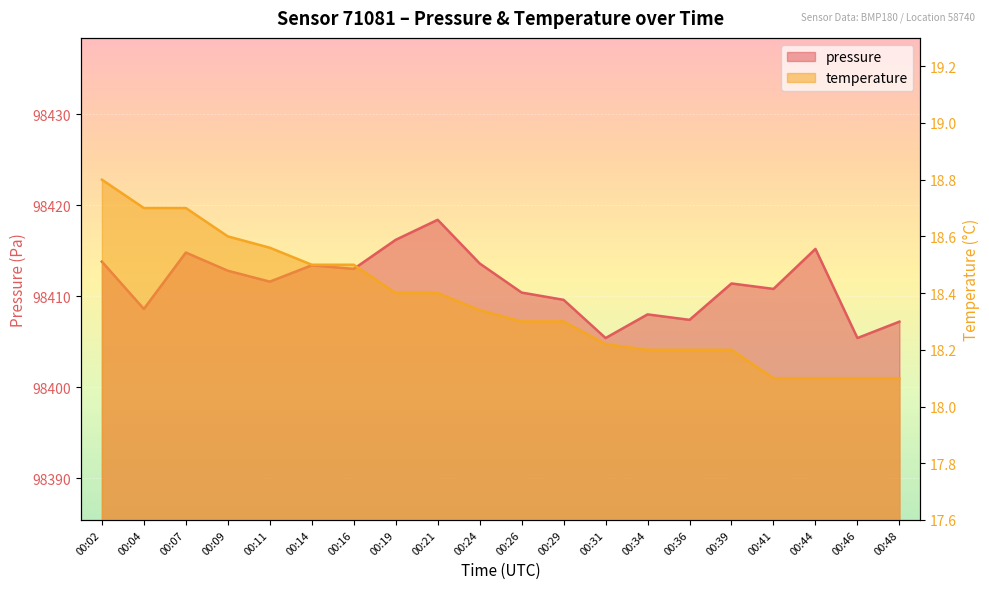

Which series changed the most between 00:39 and 00:46?

pressure